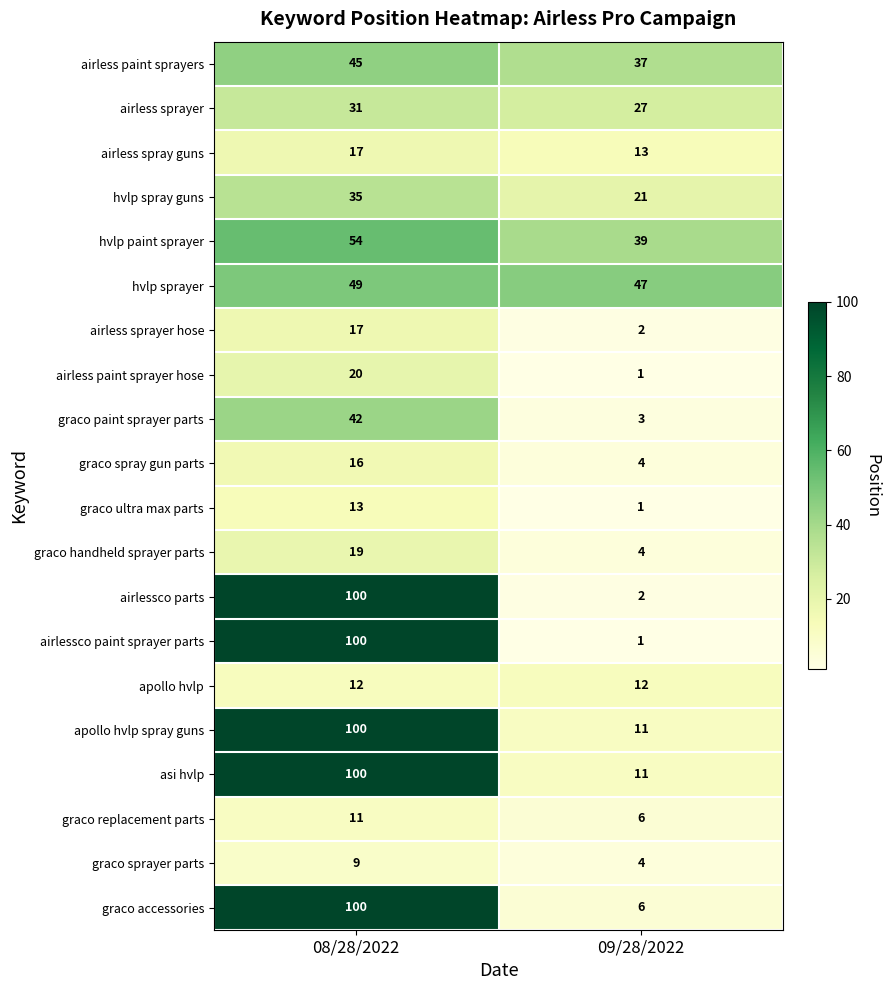

Rank the categories by graco handheld sprayer parts value from lowest to highest.

09/28/2022, 08/28/2022